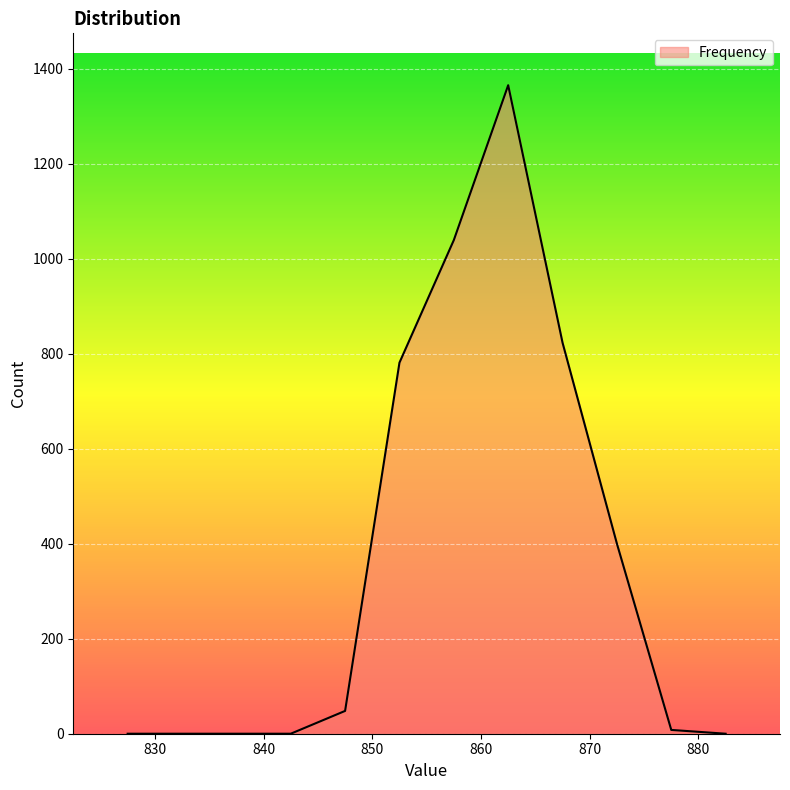

What is the maximum value shown in the chart?

1365